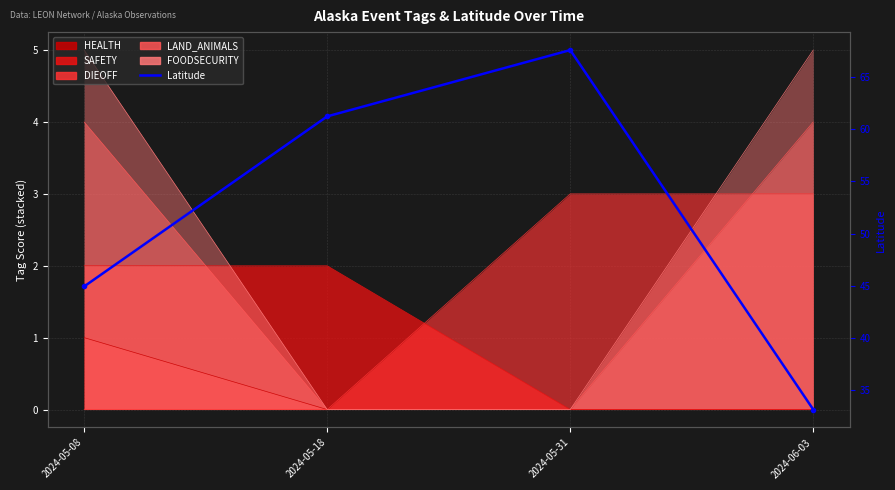

What is the label of the 3rd point from the right?

2024-05-18